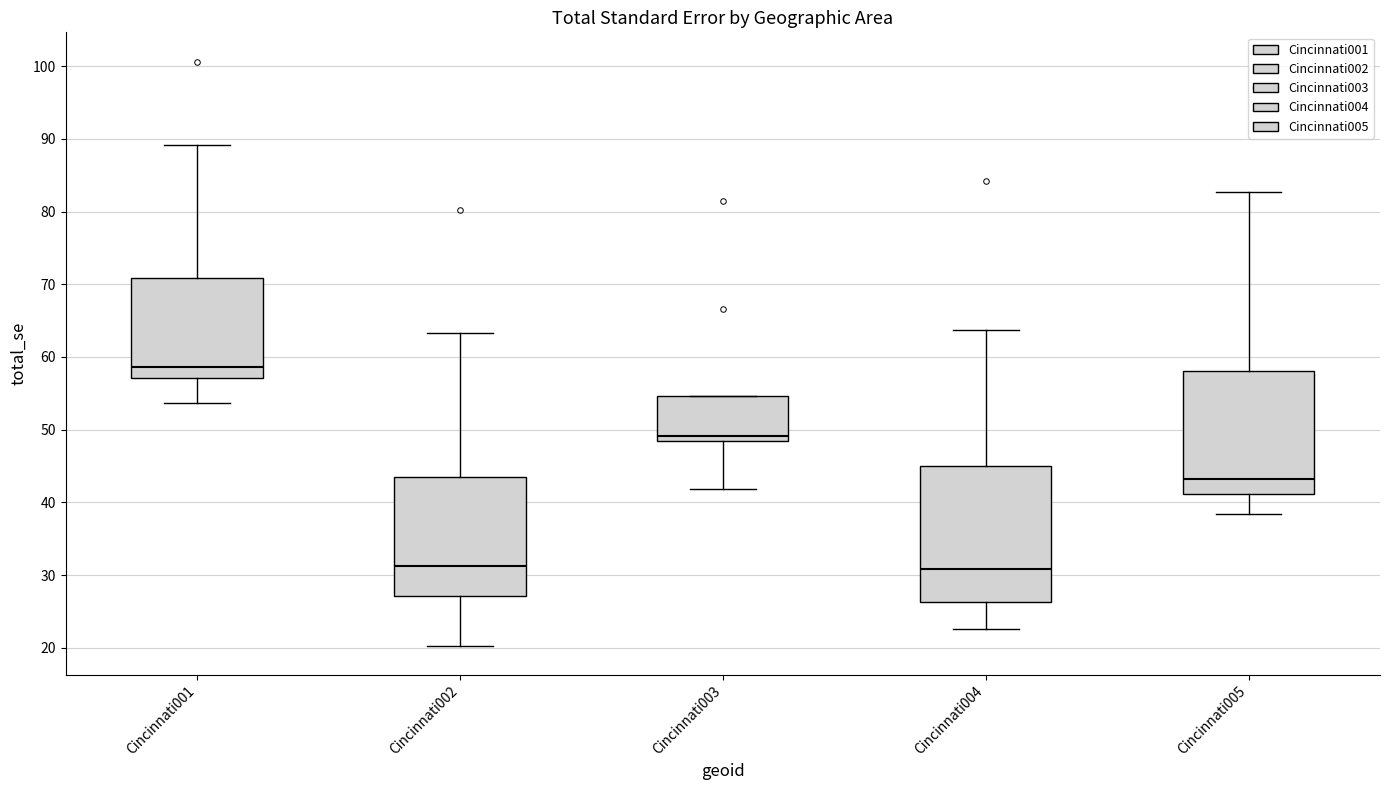

Where is the upper edge of the box for Cincinnati005 on the y-axis? The values are not printed on the chart, so give them approximately, as read against the axis.

58